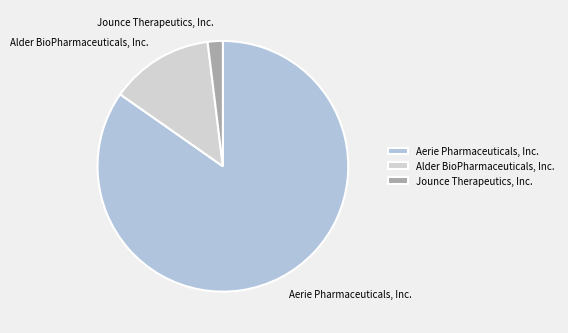

True or false: Alder BioPharmaceuticals, Inc. accounts for 22% of the total.

False